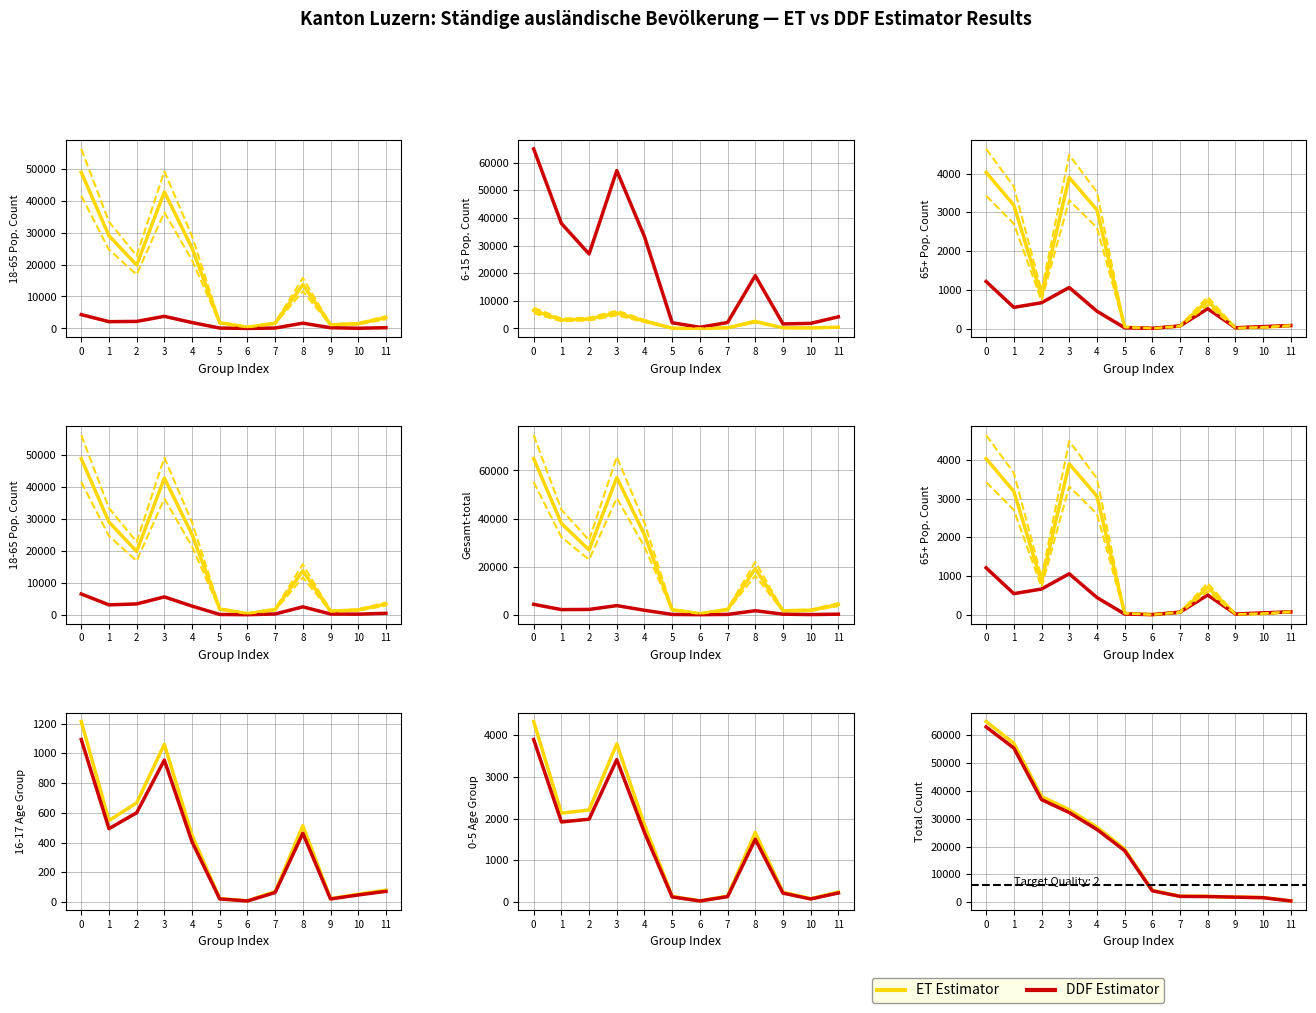

What is the difference between the maximum and minimum values in the DDF Estimator series?

62547.5